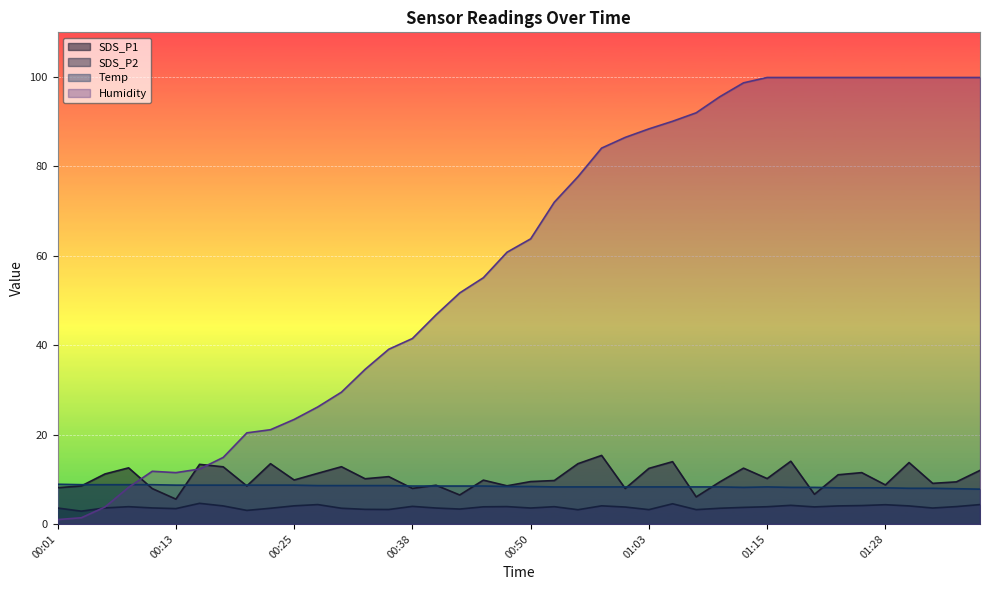

What is the minimum value for SDS_P2?

2.9